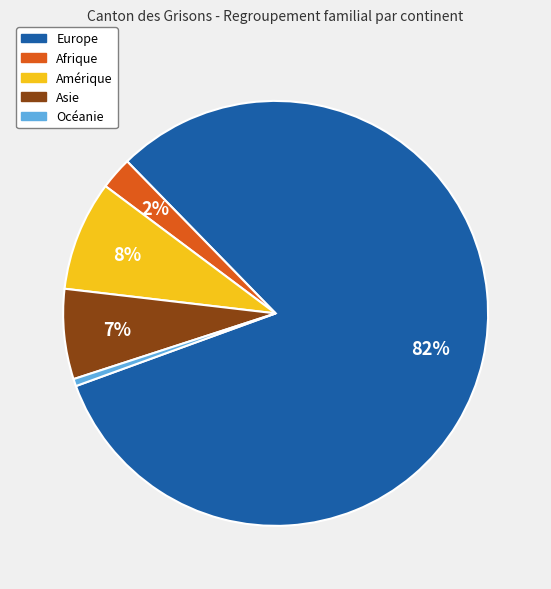

To the nearest percent, what portion does Afrique represent?

2%